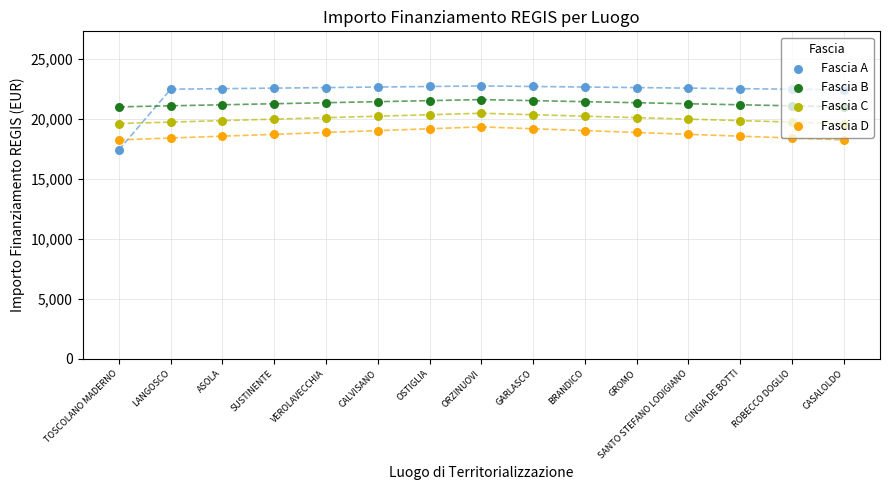

Which series contains the lowest Y value?

Fascia A